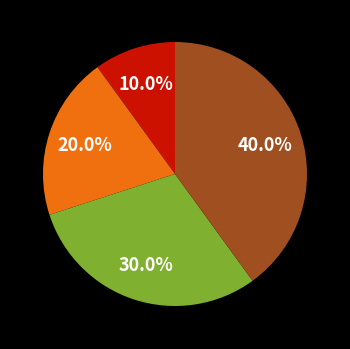

Is there any slice that represents more than half of the pie?

No